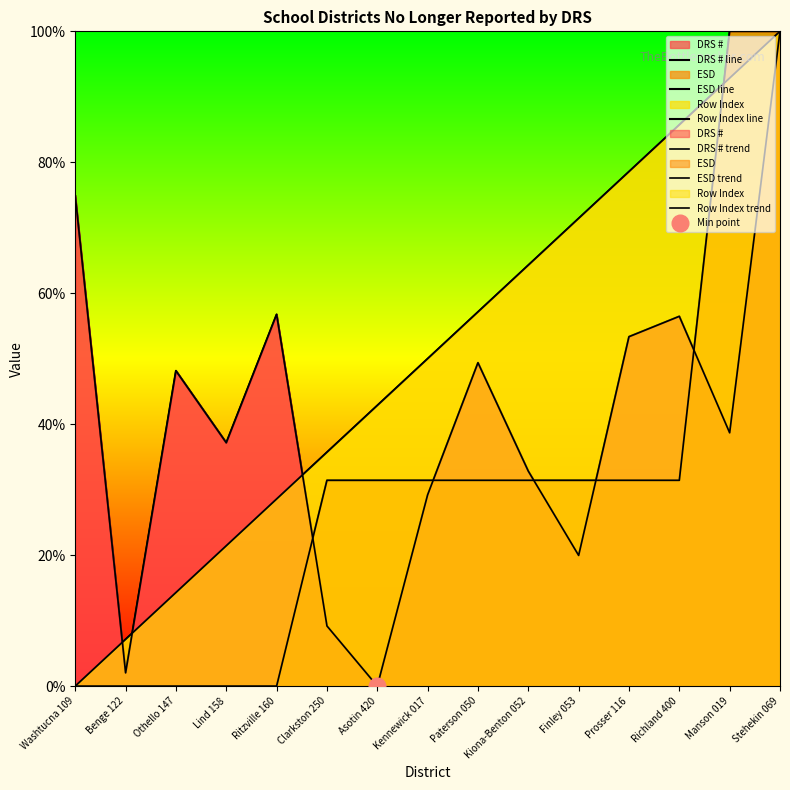

What is the sum of all DRS # line values?

608.0